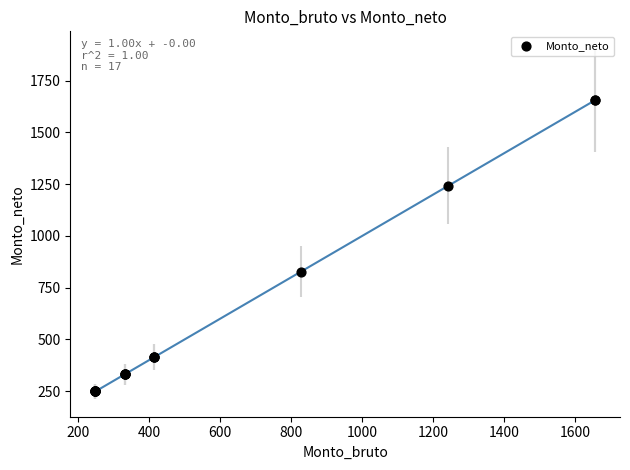

What Y value in the scatter plot is closest to 952?

827.9